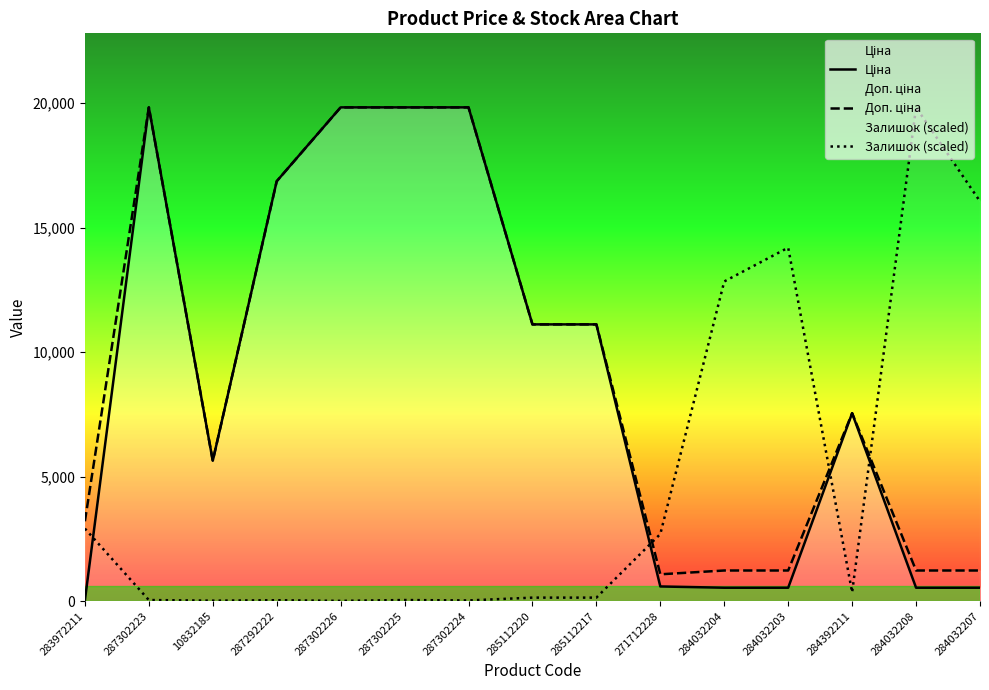

Does the chart display data point markers on the line(s)?

No